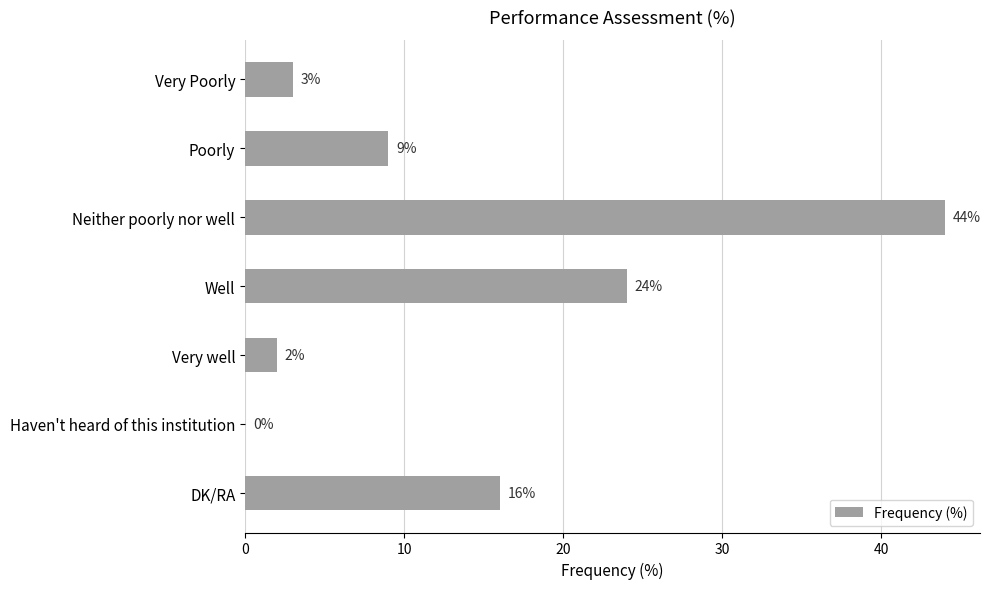

Reading top to bottom, extract all data points from this chart.

Very Poorly=3	Poorly=9	Neither poorly nor well=44	Well=24	Very well=2	Haven't heard of this institution=0	DK/RA=16